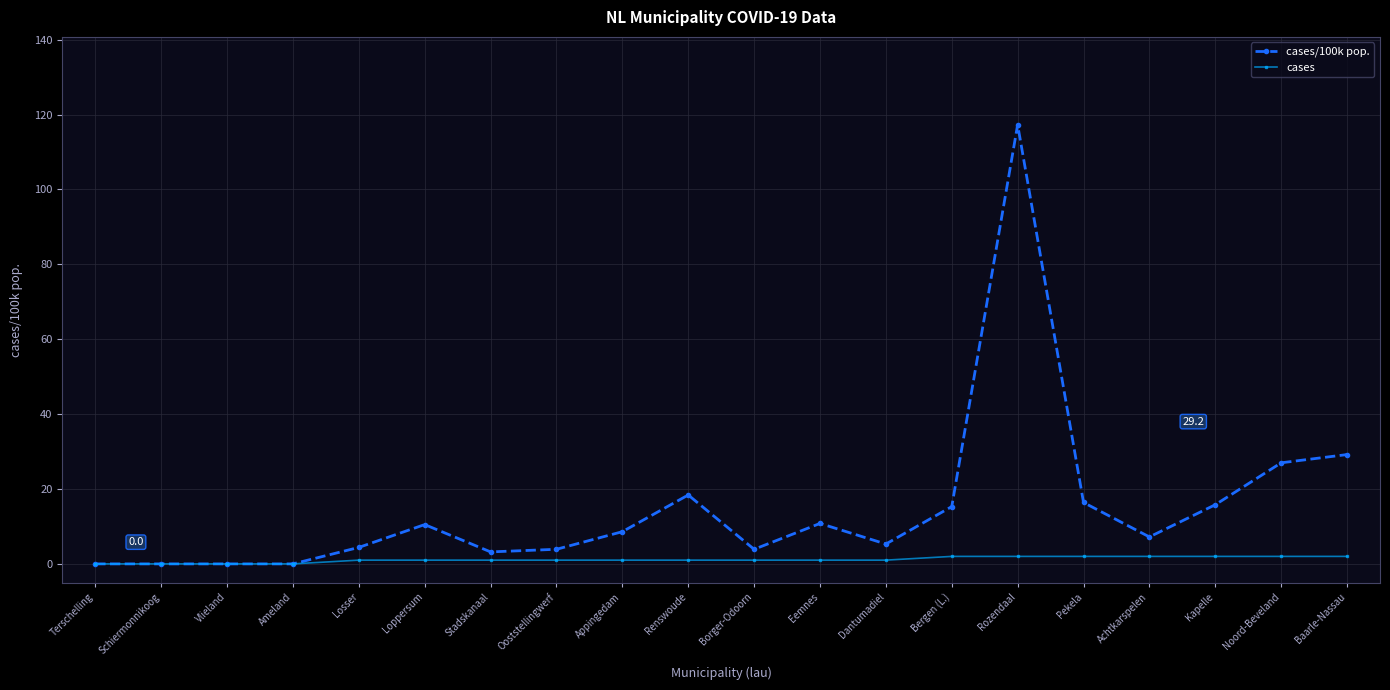

What is the difference between the maximum and minimum values in the cases/100k pop. series?

117.3